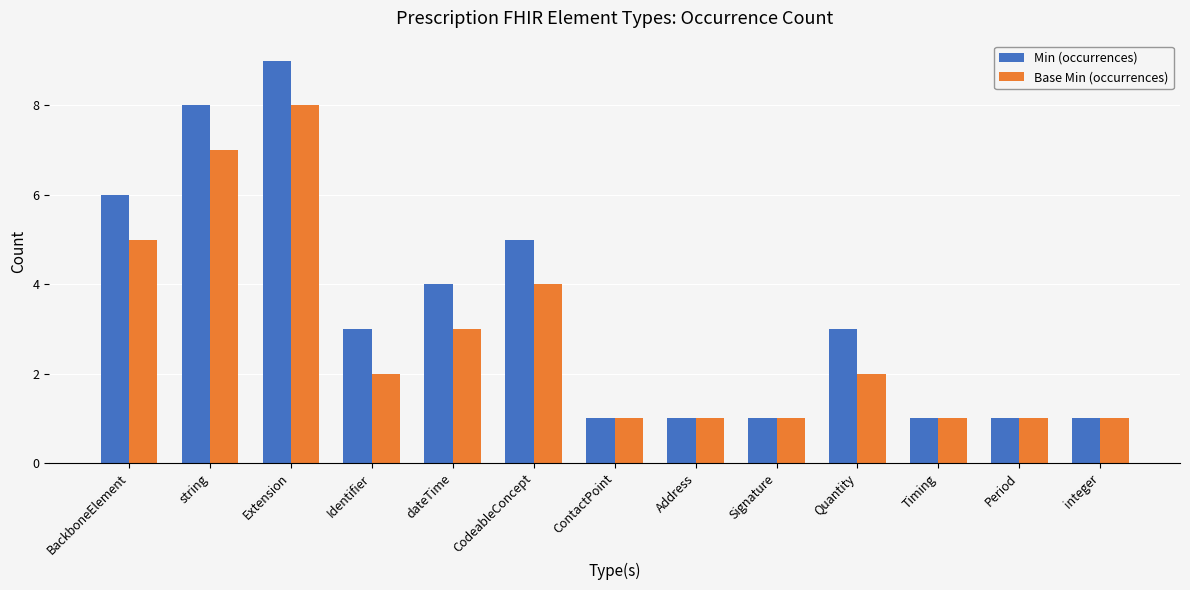

Reading left to right, list all the values displayed in this chart.

Min (occurrences): 6	8	9	3	4	5	1	1	1	3	1	1	1
Base Min (occurrences): 5	7	8	2	3	4	1	1	1	2	1	1	1